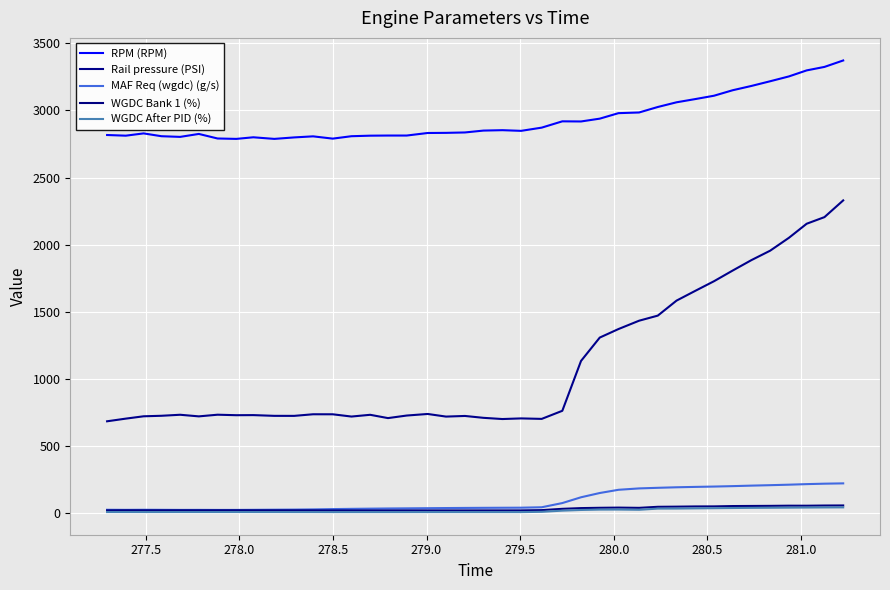

At how many categories does at least one series exceed 2496?

40